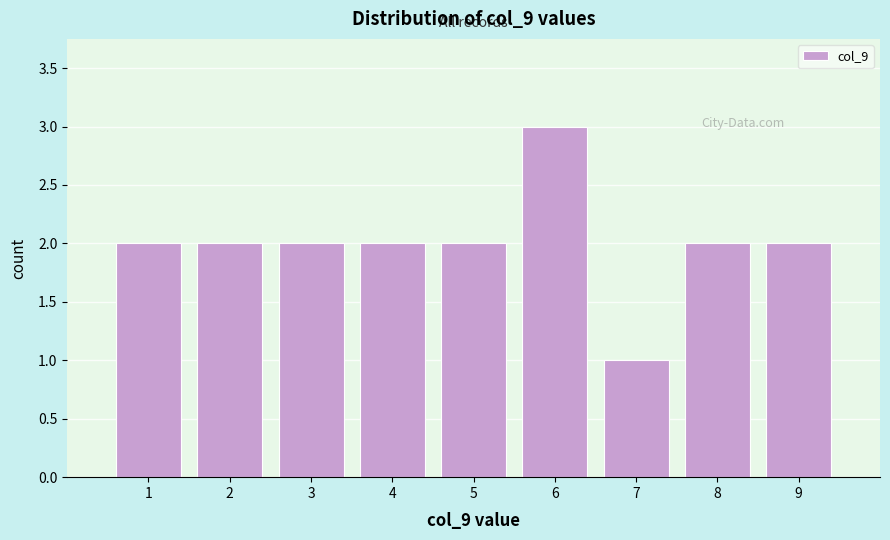

Reading left to right, list every bar in this chart as the range it spans on the x-axis followed by its height. The values are not printed on the chart, so give them approximately, as read against the axis.

0.5 to 1.5: 2
1.5 to 2.5: 2
2.5 to 3.5: 2
3.5 to 4.5: 2
4.5 to 5.5: 2
5.5 to 6.5: 3
6.5 to 7.5: 1
7.5 to 8.5: 2
8.5 to 9.5: 2